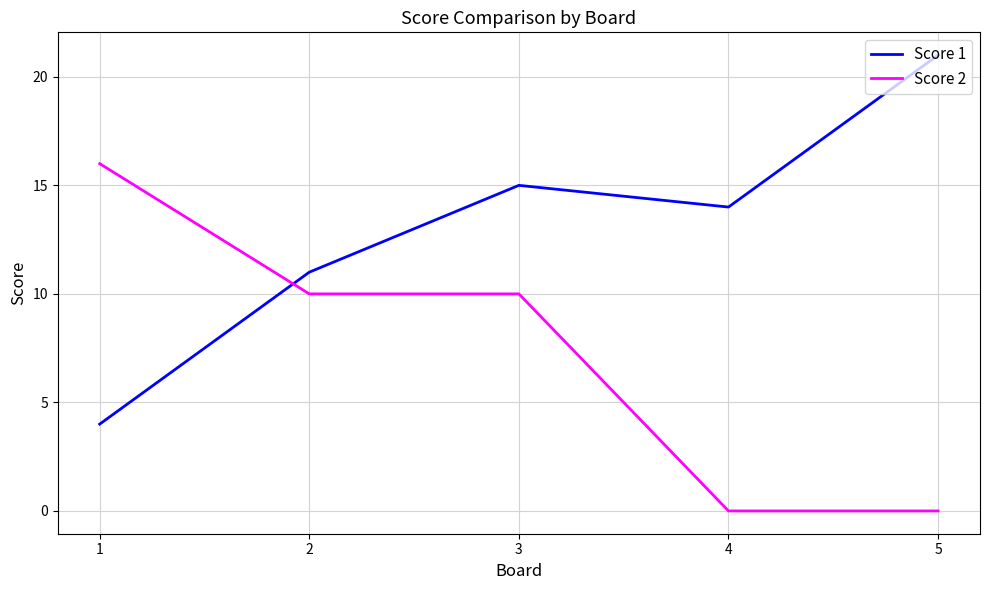

Which series has the widest spread of values?

Score 1